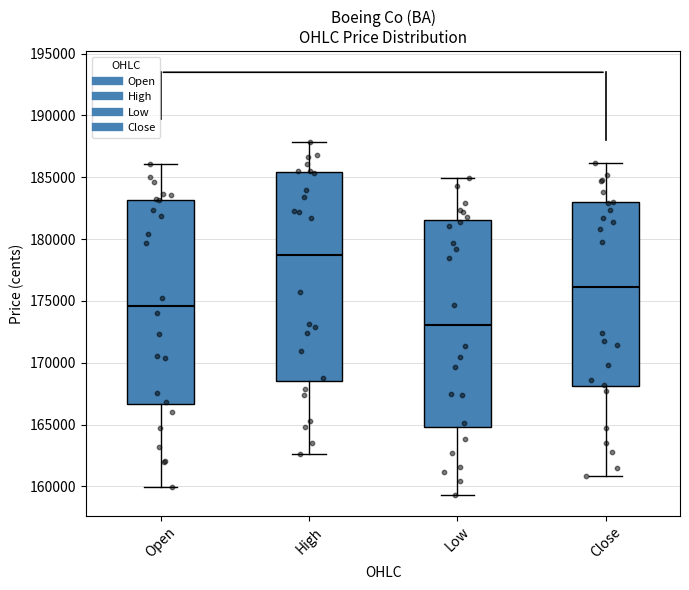

Where does the lower whisker of the box for Low end on the y-axis? The values are not printed on the chart, so give them approximately, as read against the axis.

159500